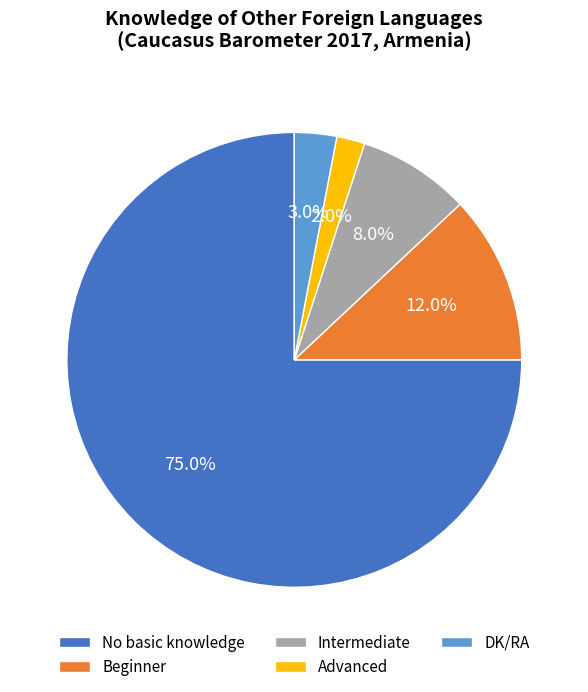

How many slices are in this pie chart?

5